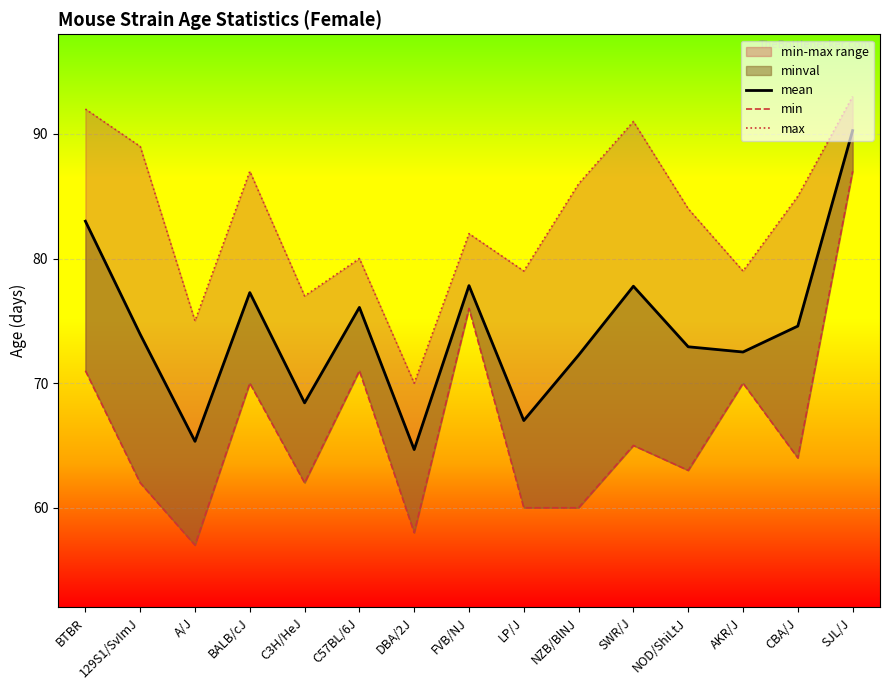

List the series in order of their peak value, highest first.

max, mean, min